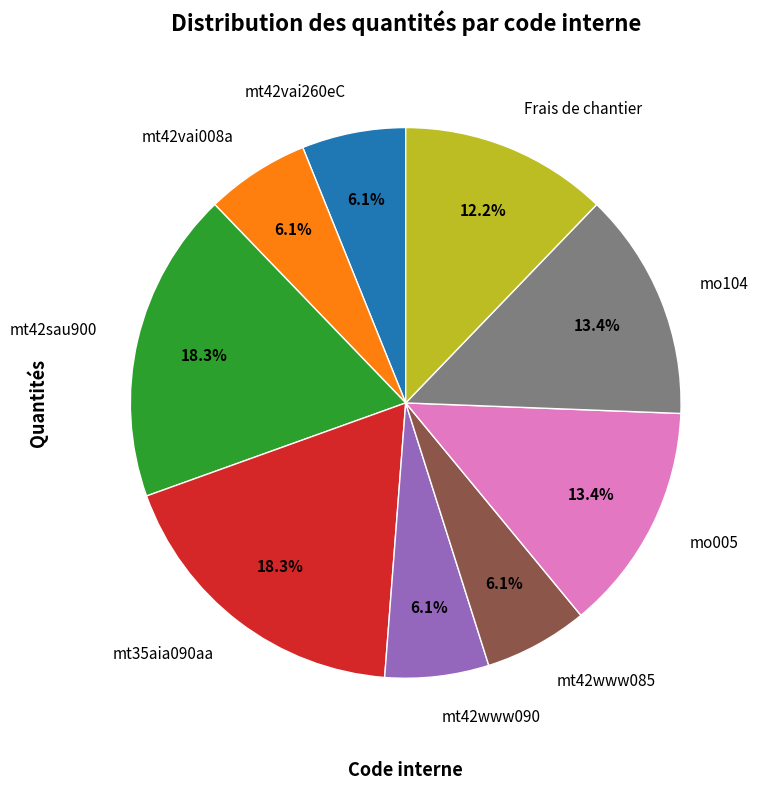

What percentage is NOT represented by mt42sau900?

81.7%